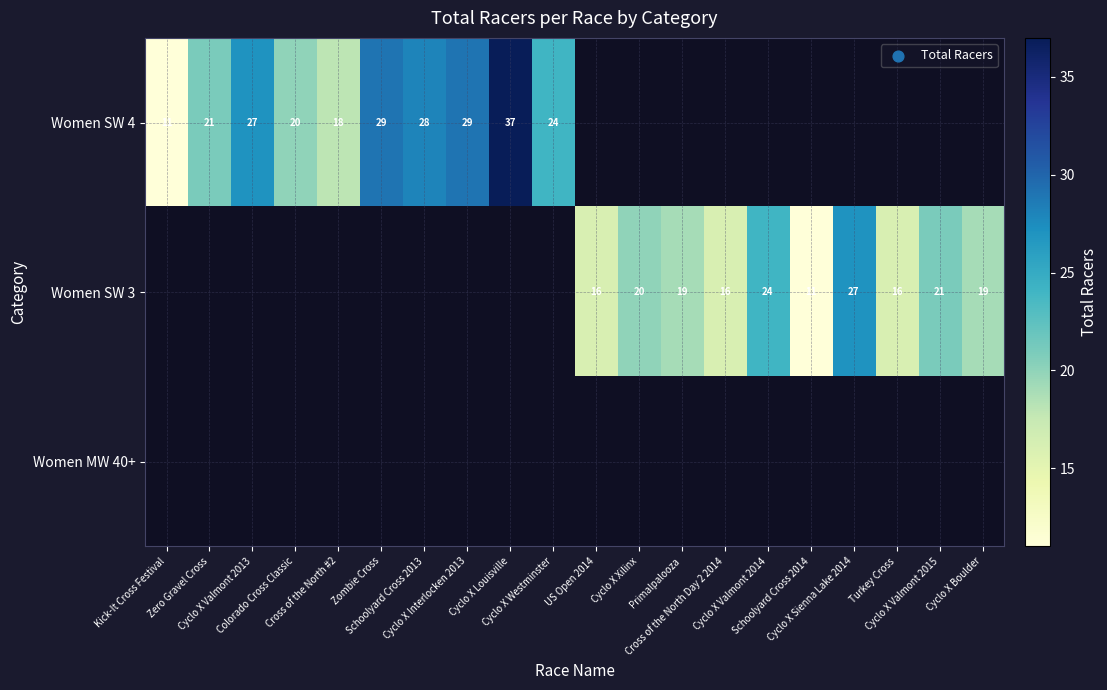

At how many categories does at least one series exceed 16?

15